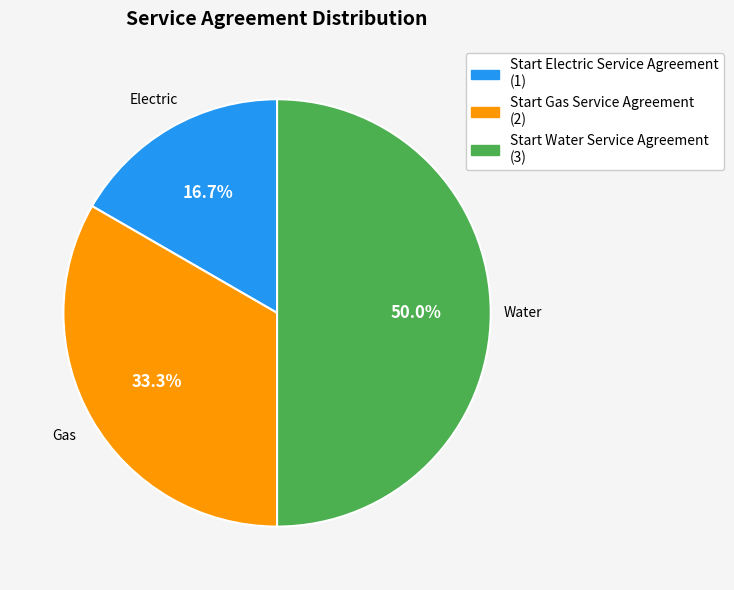

Does Start Electric Service Agreement represent more than half of the total?

No